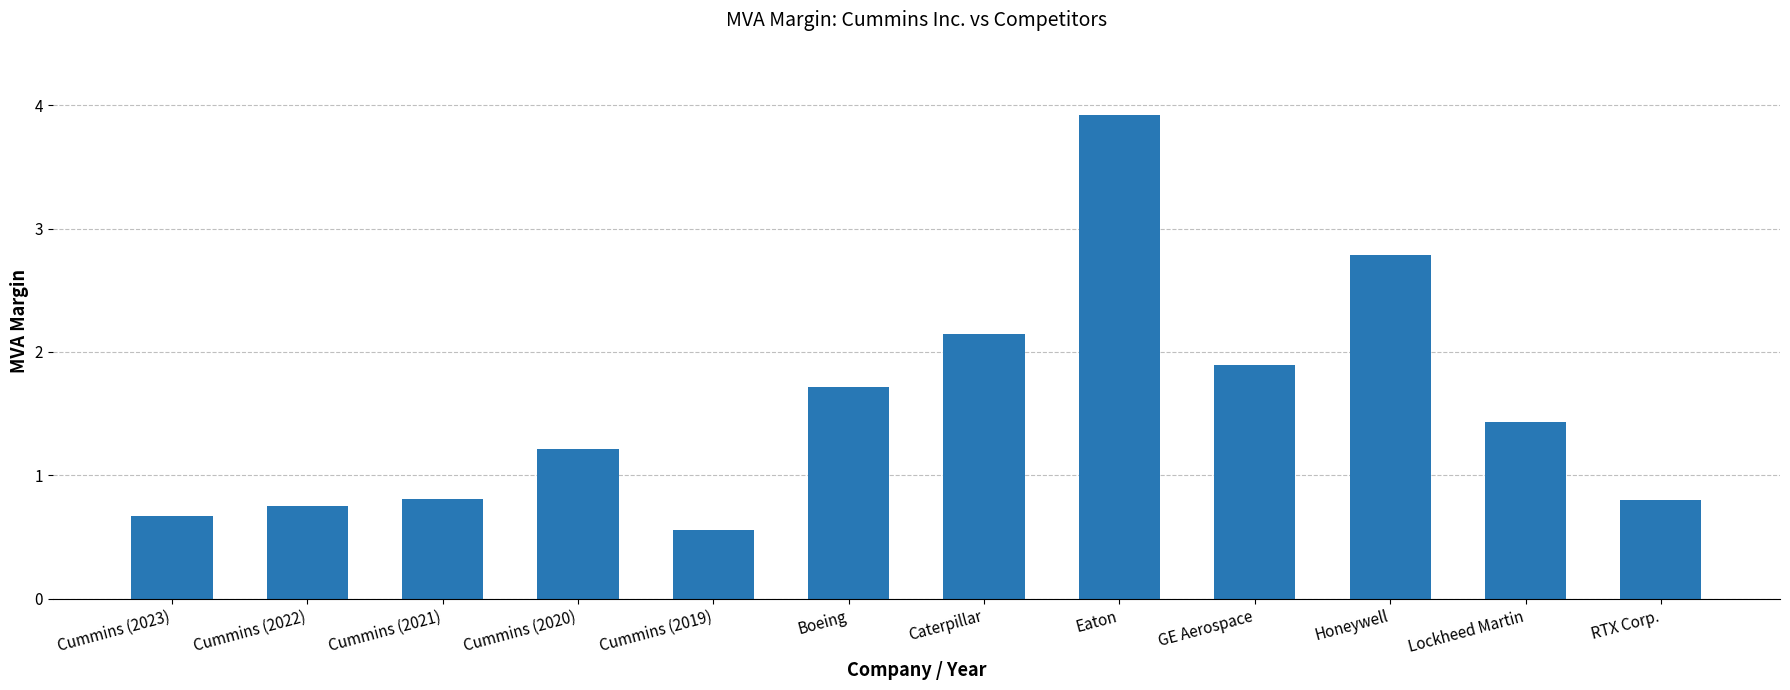

Does the chart contain stacked bars?

No